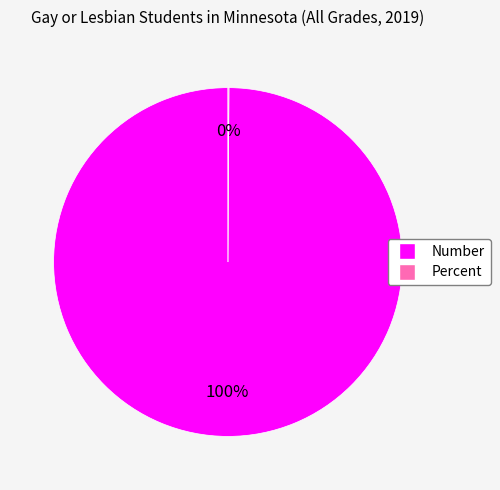

To the nearest percent, what portion does Number represent?

100%